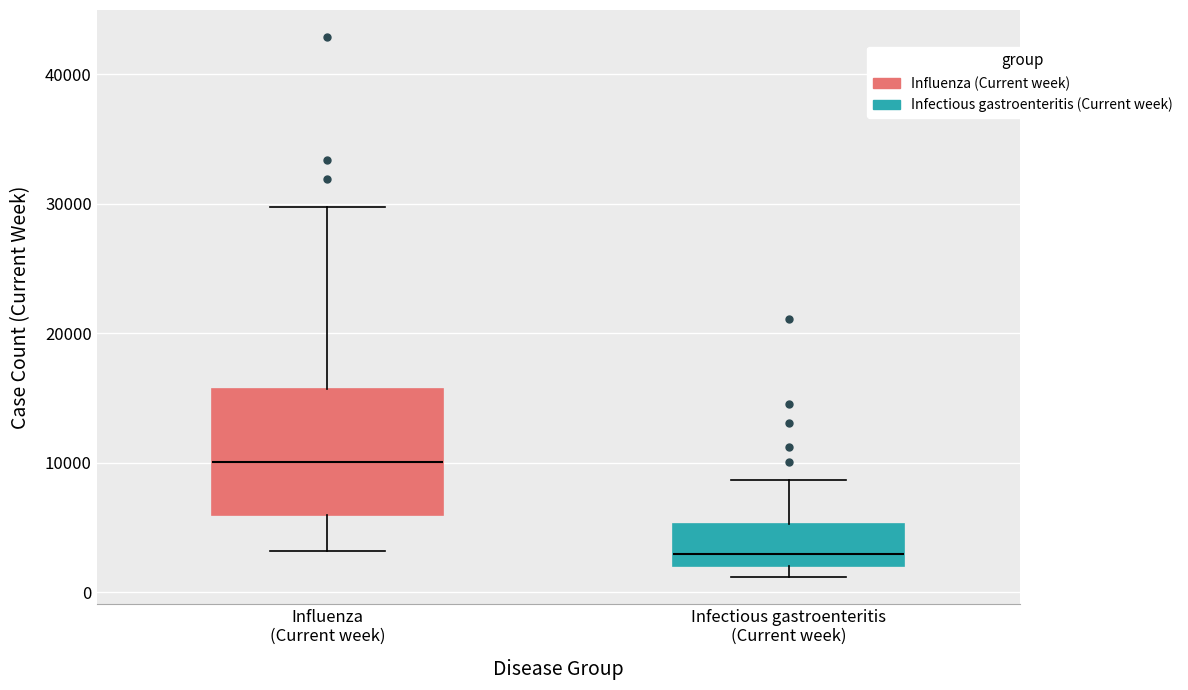

Reading left to right, transcribe this box plot: for each box, give where its median line is, the range the box spans, and where its two whiskers end, as read against the y-axis. The values are not printed on the chart, so give them approximately, as read against the axis.

Influenza (Current week): median 10000, box 6000 to 16000, whiskers 3000 to 30000
Infectious gastroenteritis (Current week): median 3000, box 2000 to 5000, whiskers 1000 to 9000